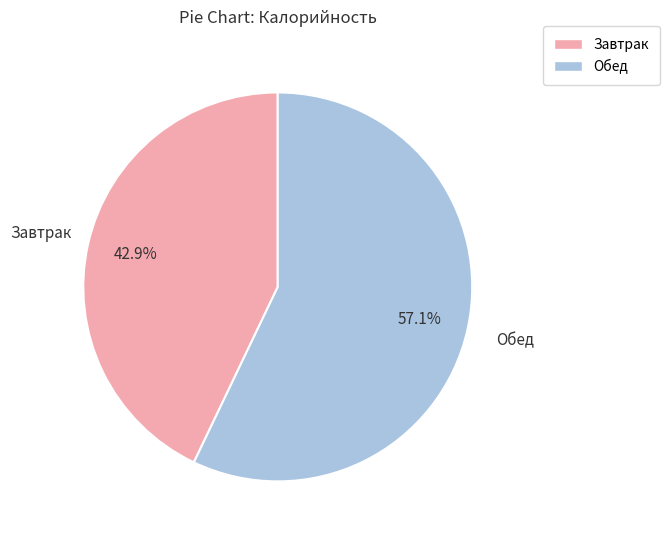

To the nearest percent, what is the difference between the largest and smallest slice percentages?

14%